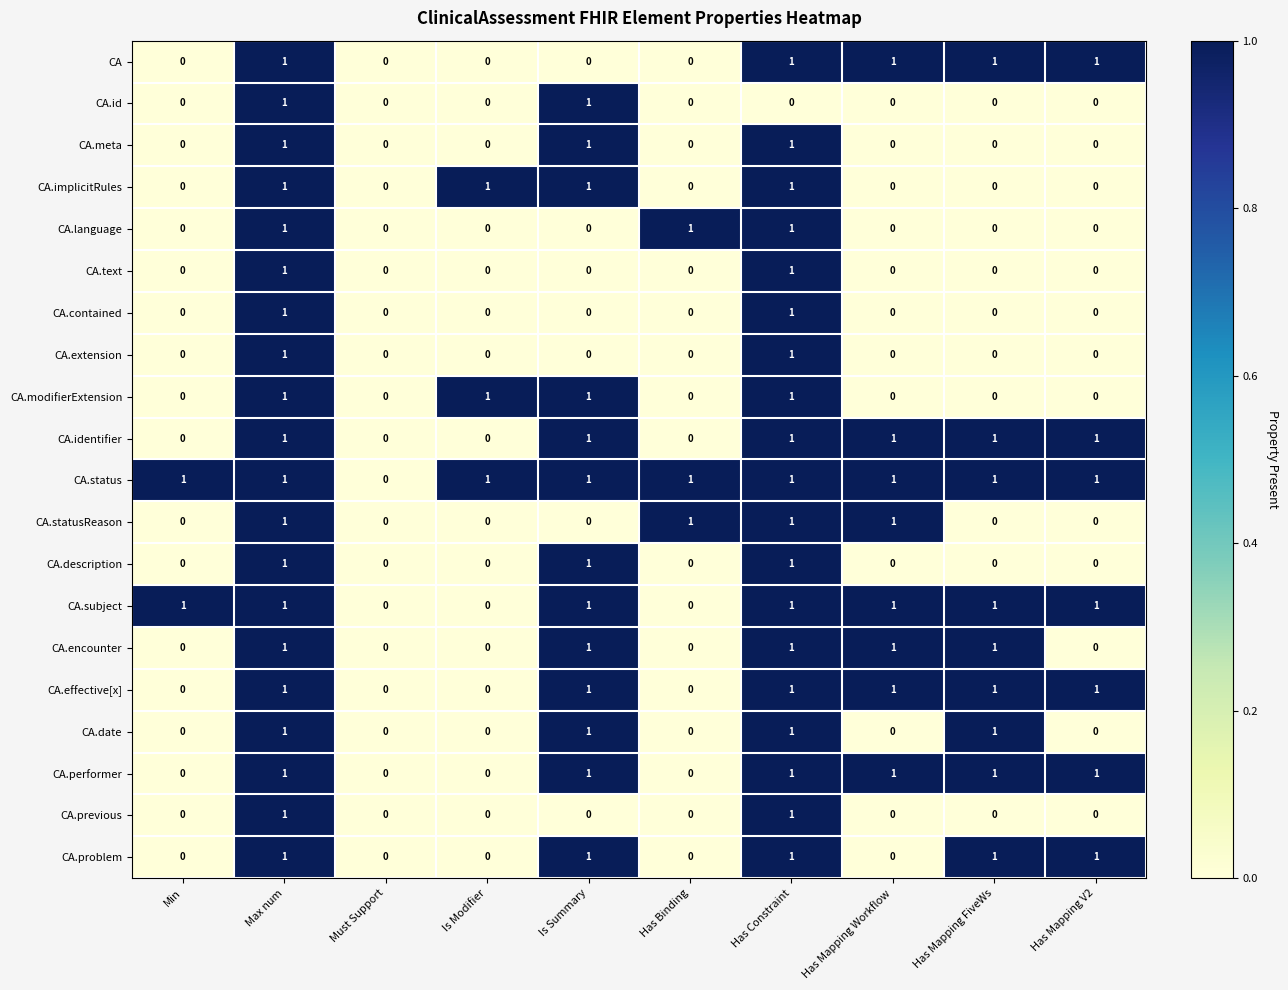

What is the total value across all series at Is Modifier?

3